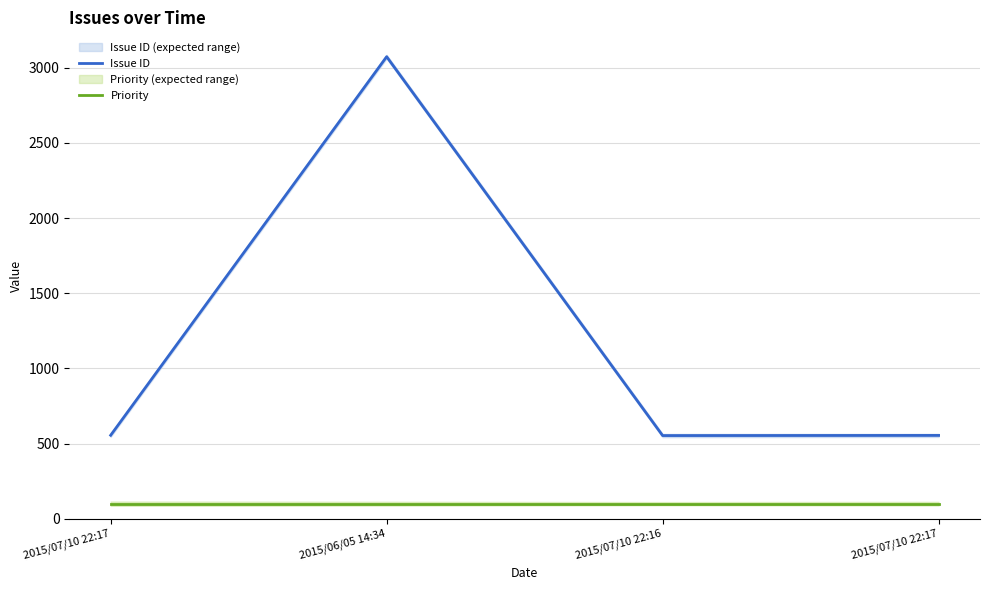

The Issue ID series shows 192 at 2015/07/10 22:16. True or false?

False